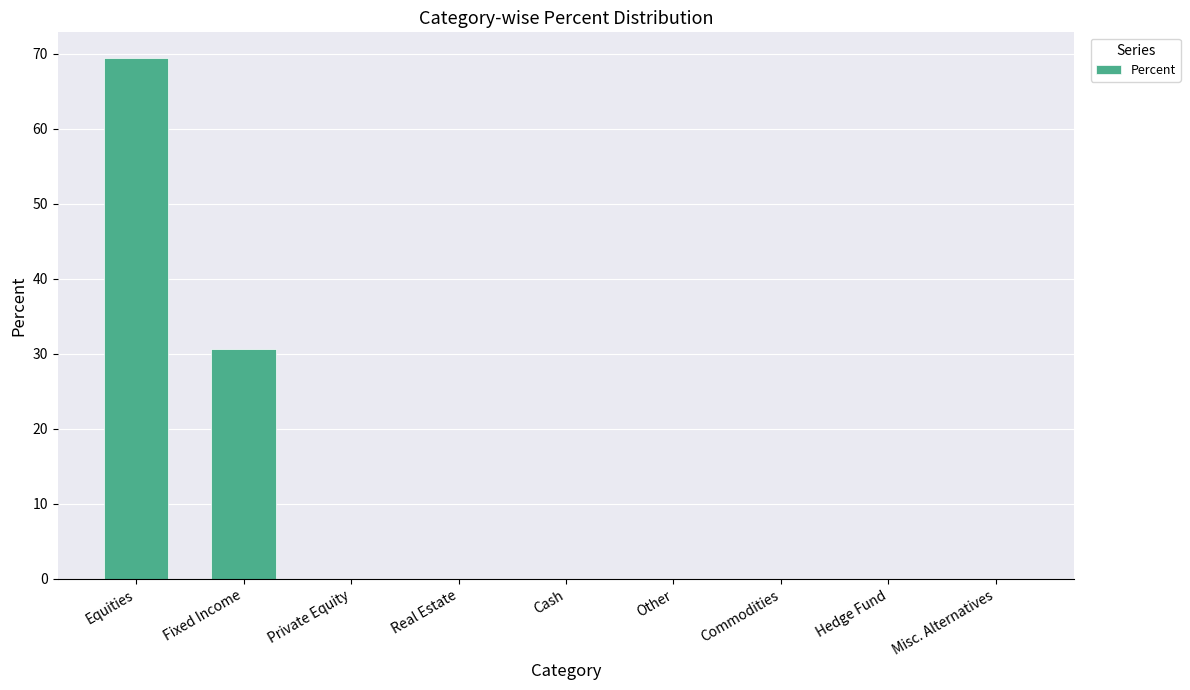

Reading right to left, what are all the values shown in this chart?

Misc. Alternatives=0.0	Hedge Fund=0.0	Commodities=0.0	Other=0.0	Cash=0.0	Real Estate=0.0	Private Equity=0.0	Fixed Income=30.6	Equities=69.4